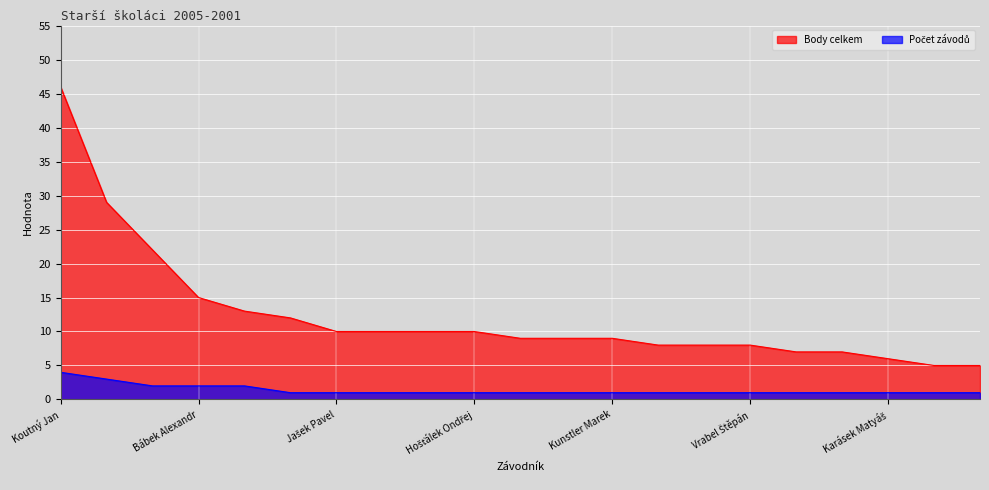

The value of Počet závodů at Vrťo Adam is 2. True or false?

False